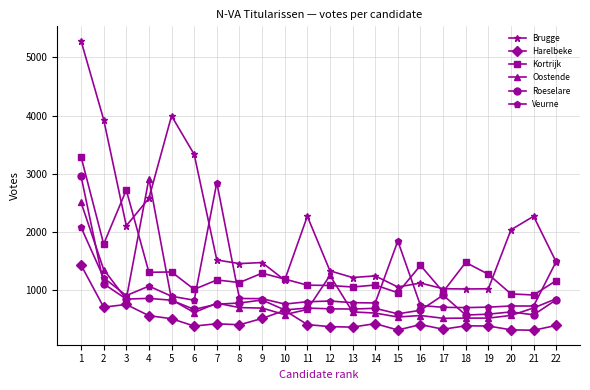

The value of Harelbeke at 16 is 400. True or false?

True